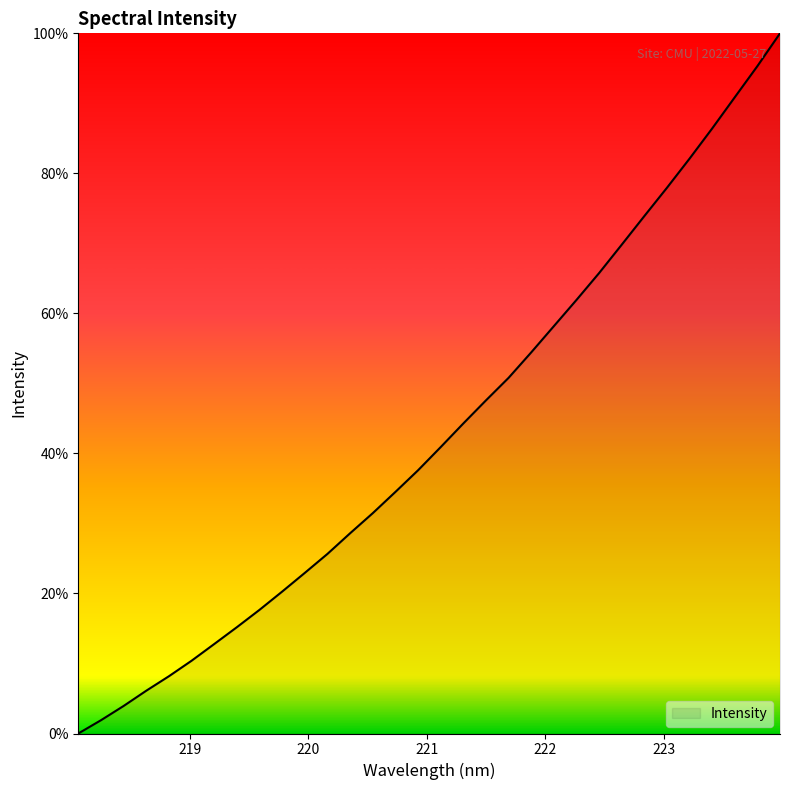

What is the greatest value displayed?

100.0